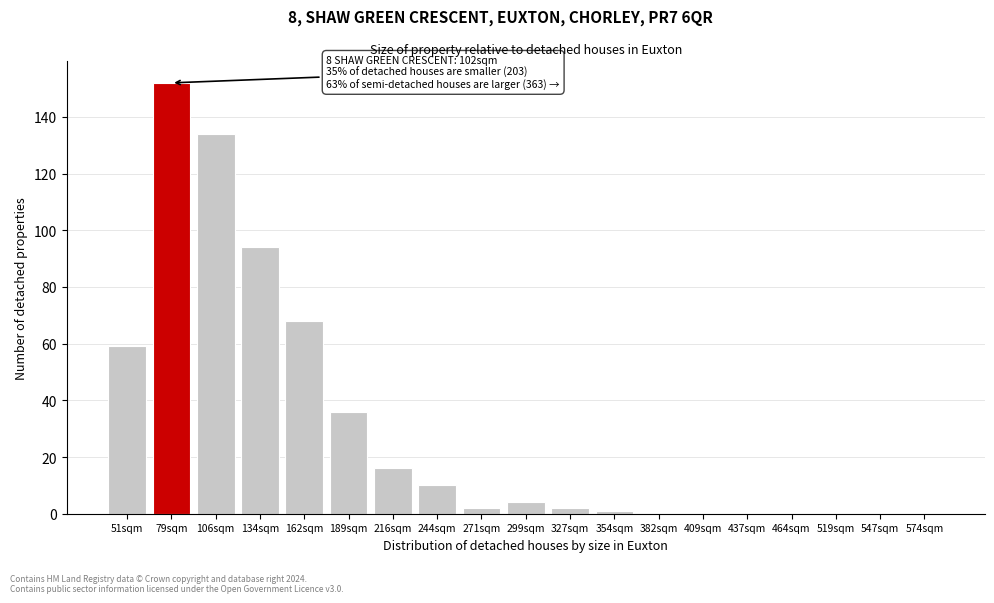

Reading left to right, list all the values displayed in this chart.

51sqm=59	79sqm=152	106sqm=134	134sqm=94	162sqm=68	189sqm=36	216sqm=16	244sqm=10	271sqm=2	299sqm=4	327sqm=2	354sqm=1	382sqm=0	409sqm=0	437sqm=0	464sqm=0	519sqm=0	547sqm=0	574sqm=0